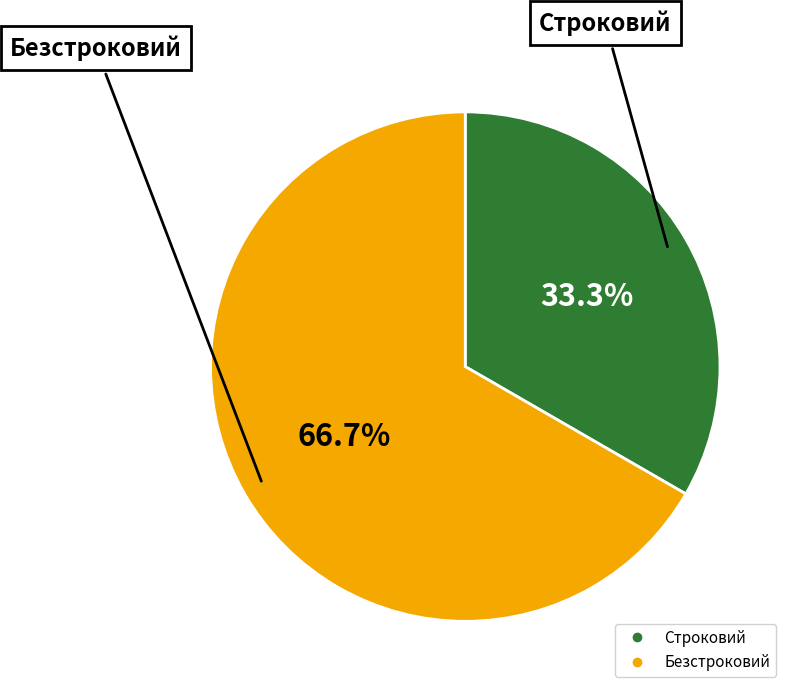

True or false: Строковий accounts for 24% of the total.

False